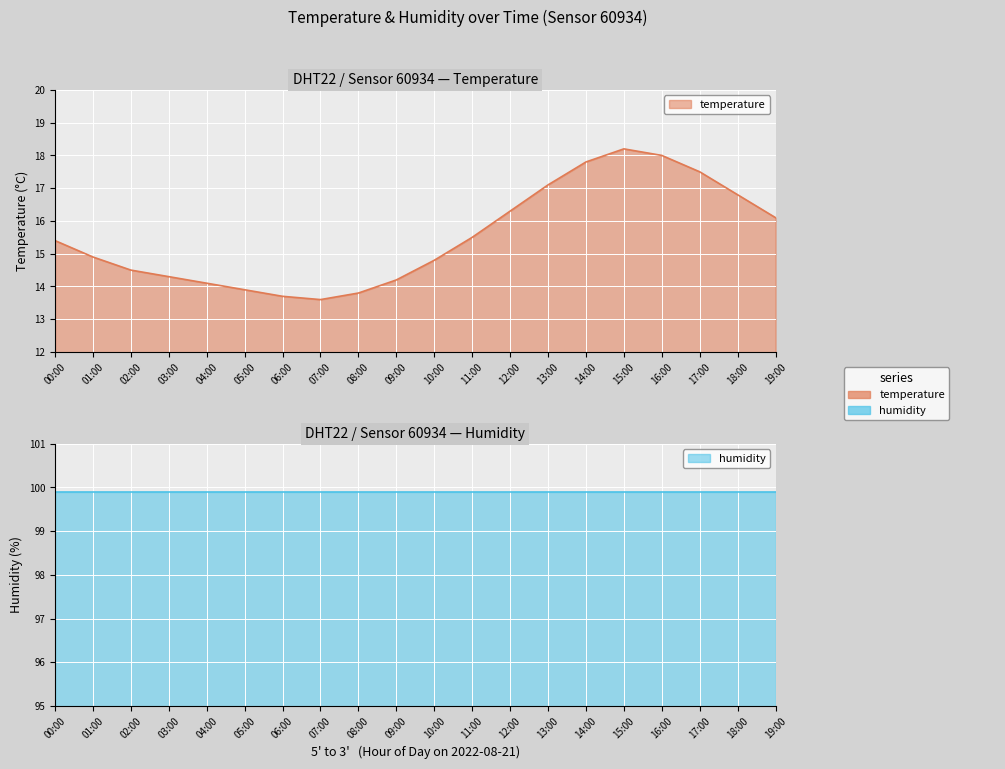

What is the label of the 1st point from the right?

19:00